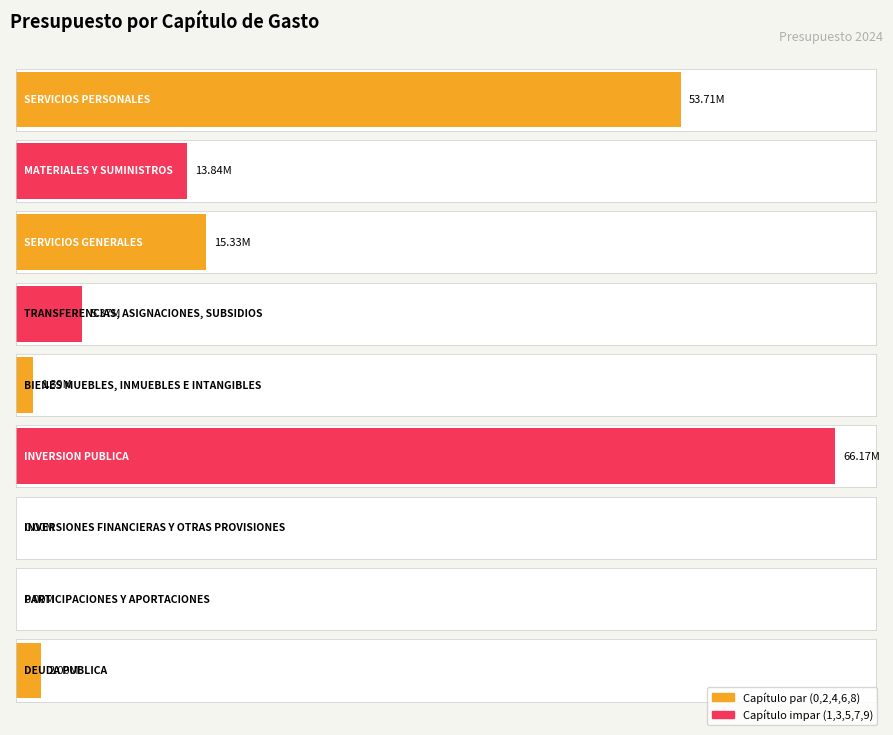

What is the difference between the values at 2000 and 3000?

1488990.8